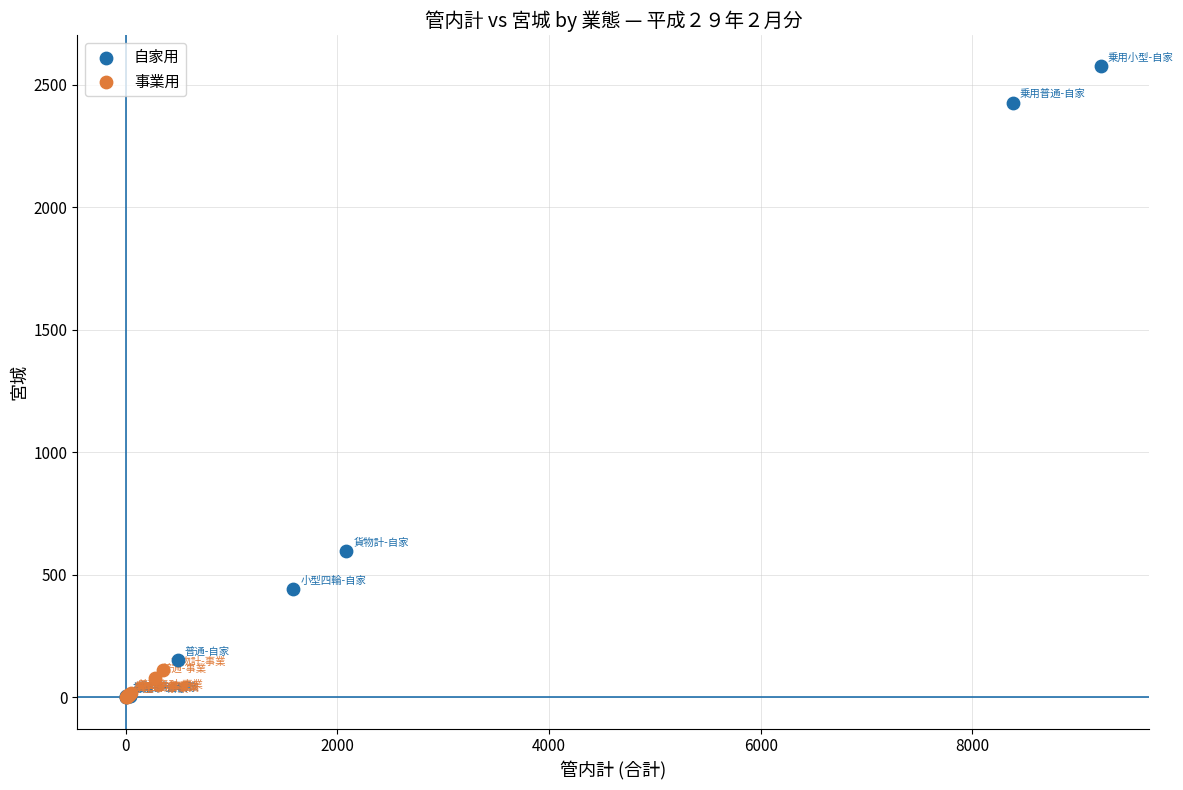

Which series has the widest spread of Y values?

自家用